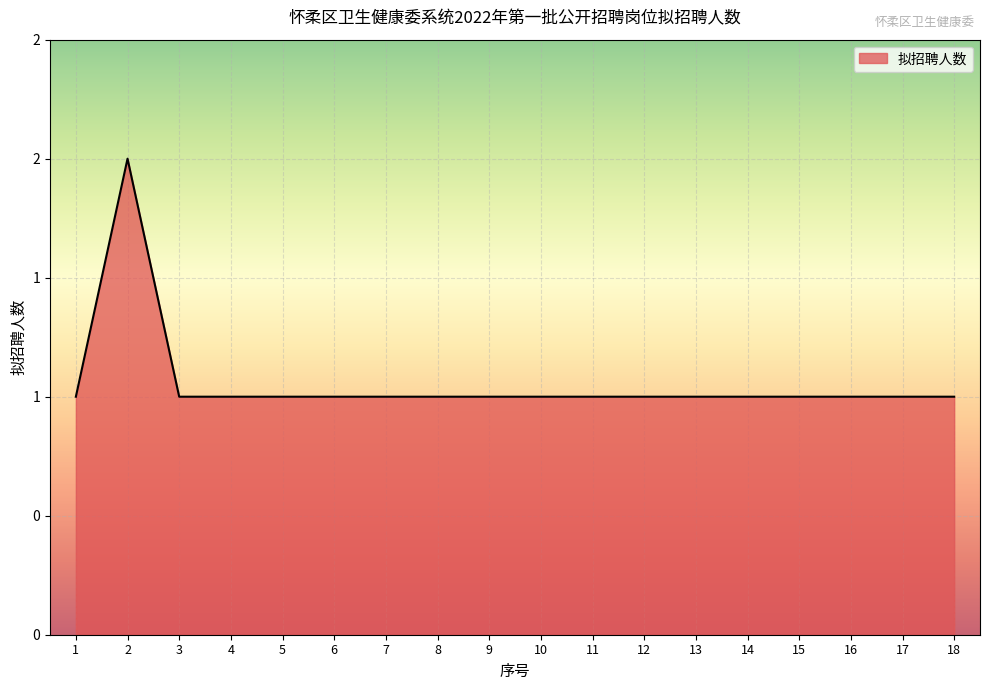

How many interior local peaks (higher than both neighbors) does the data have?

1